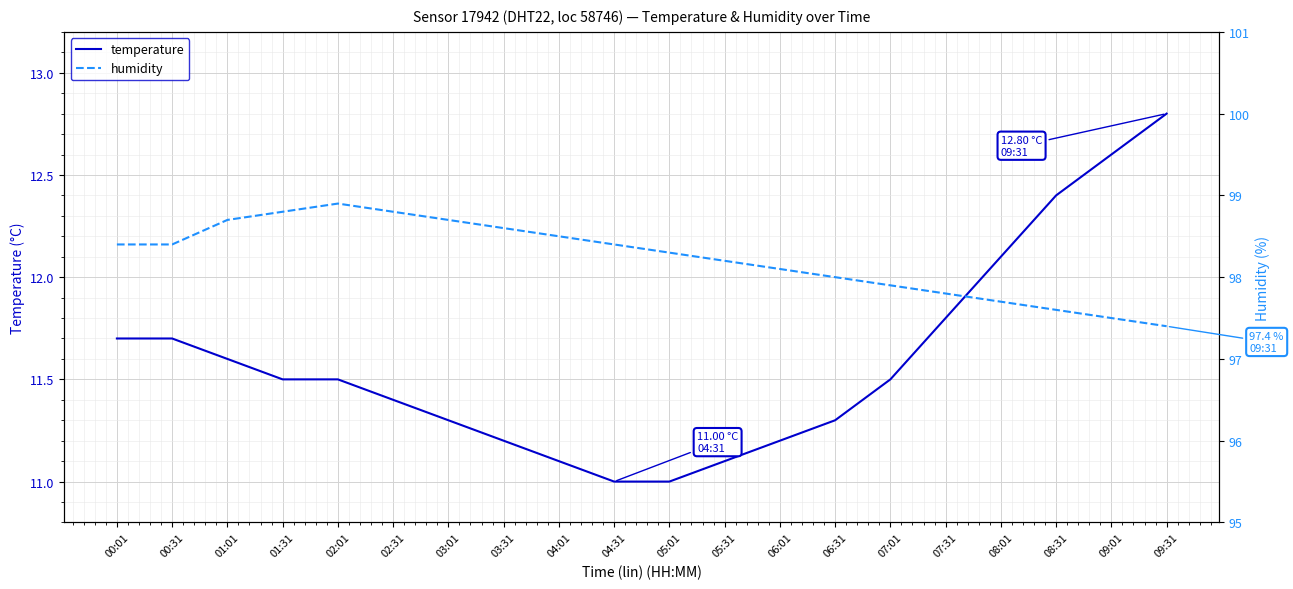

Where is humidity nearest to the value 98?

06:31